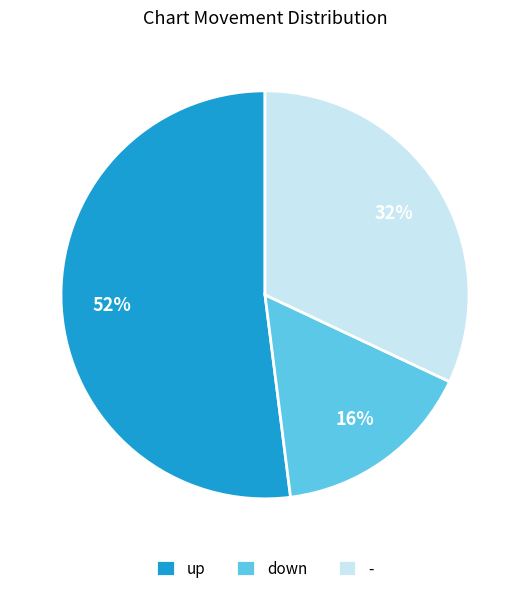

What is the majority slice?

up